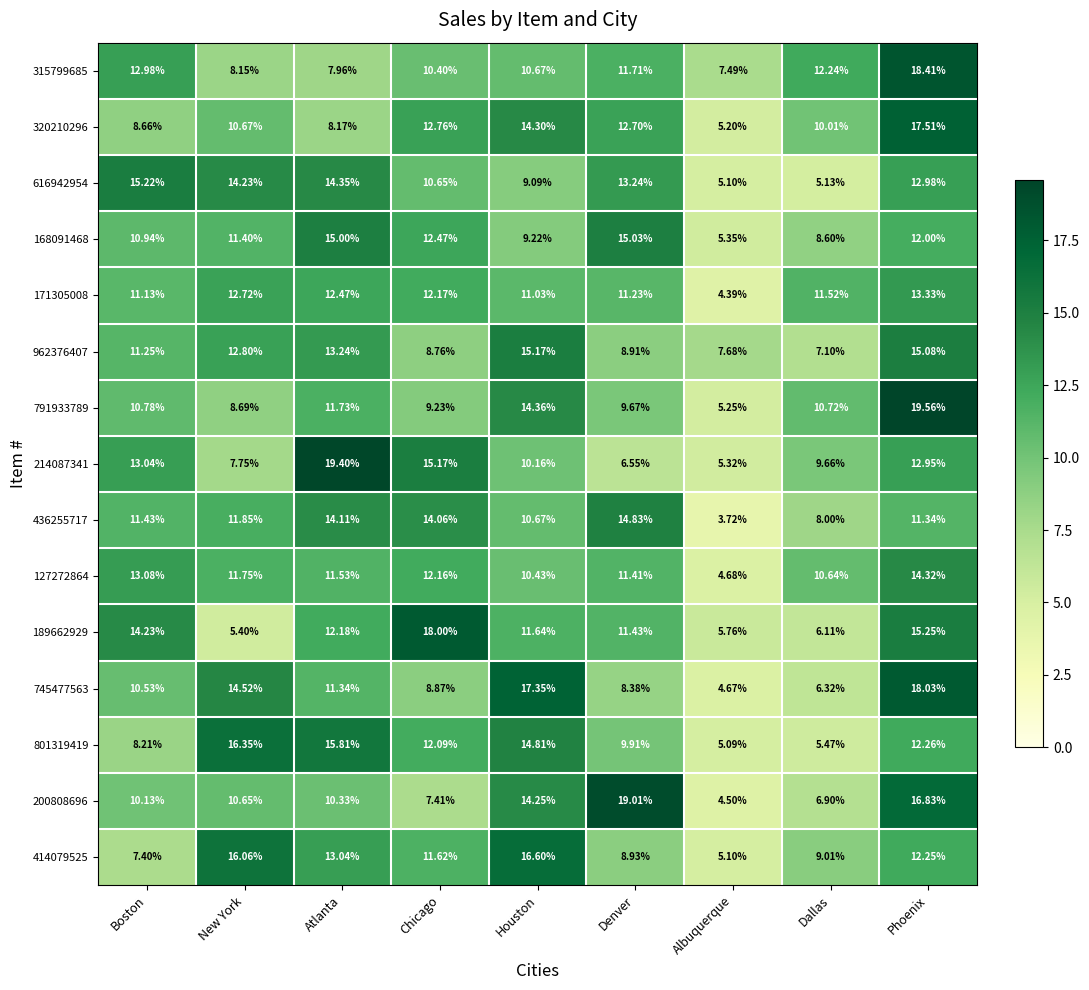

List the labels in order of 791933789 value, largest first.

Phoenix, Houston, Atlanta, Boston, Dallas, Denver, Chicago, New York, Albuquerque